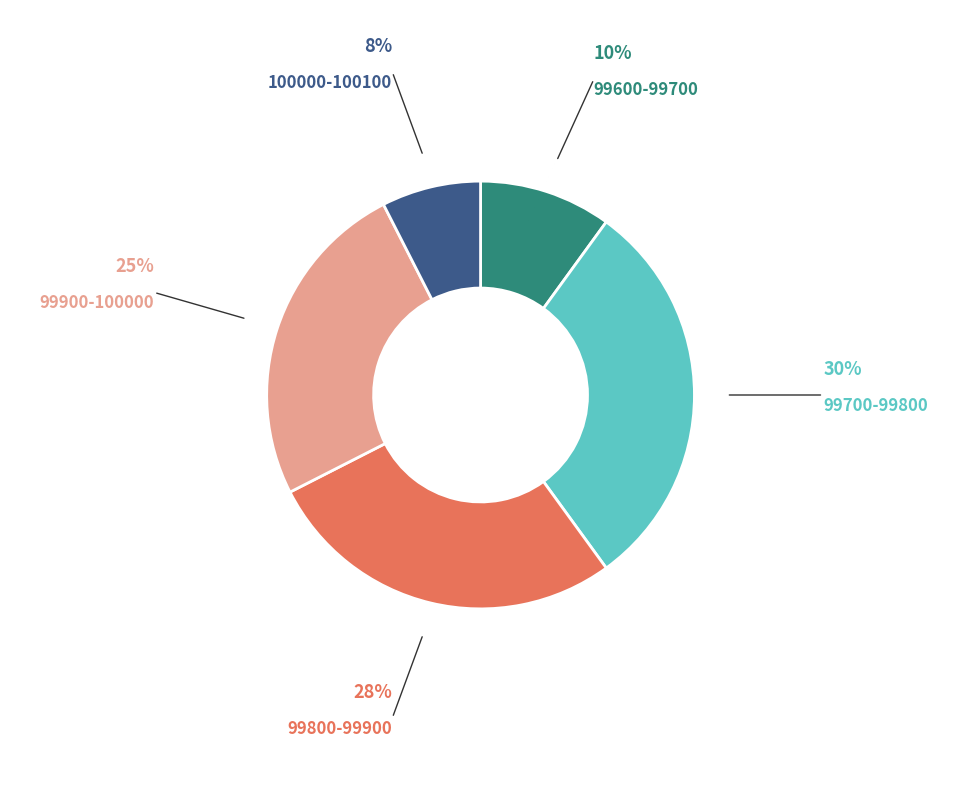

Is there a majority slice in this chart?

No